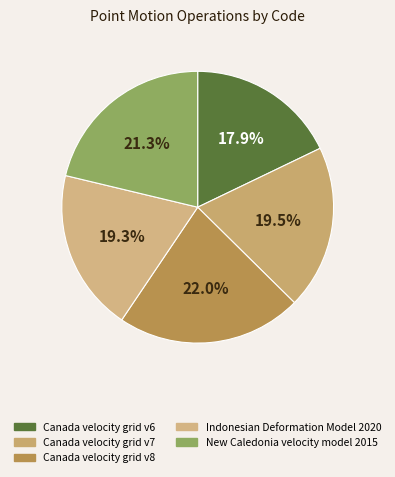

Rank the categories by value from lowest to highest.

Canada velocity grid v6, Indonesian Deformation Model 2020, Canada velocity grid v7, New Caledonia velocity model 2015, Canada velocity grid v8